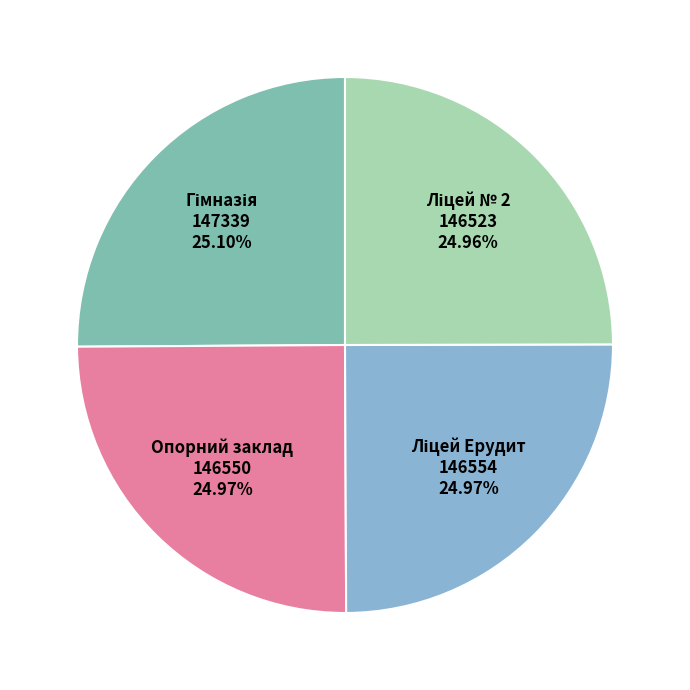

How many segments does this pie chart have?

4